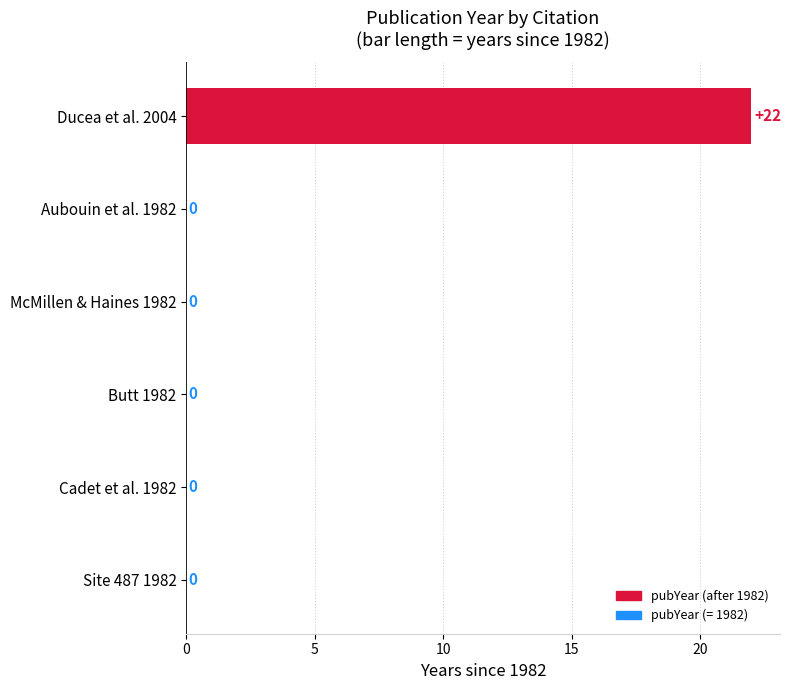

Reading top to bottom, transcribe all the data shown in this chart.

Ducea et al. 2004=22	Aubouin et al. 1982=0	McMillen & Haines 1982=0	Butt 1982=0	Cadet et al. 1982=0	Site 487 1982=0